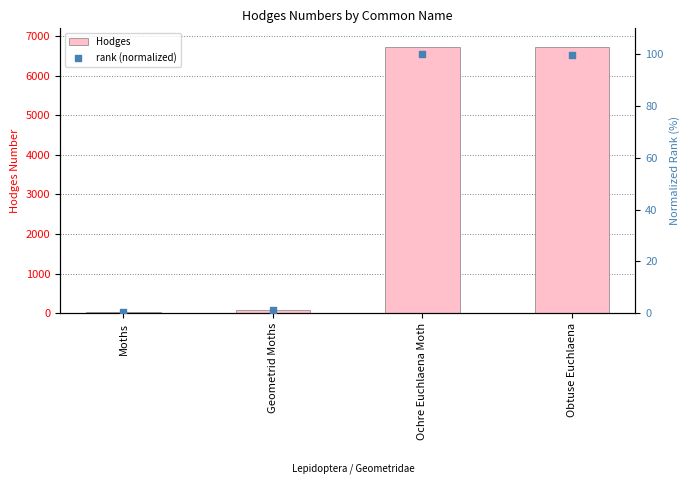

What are all the series names shown in the legend?

Hodges, rank (normalized)